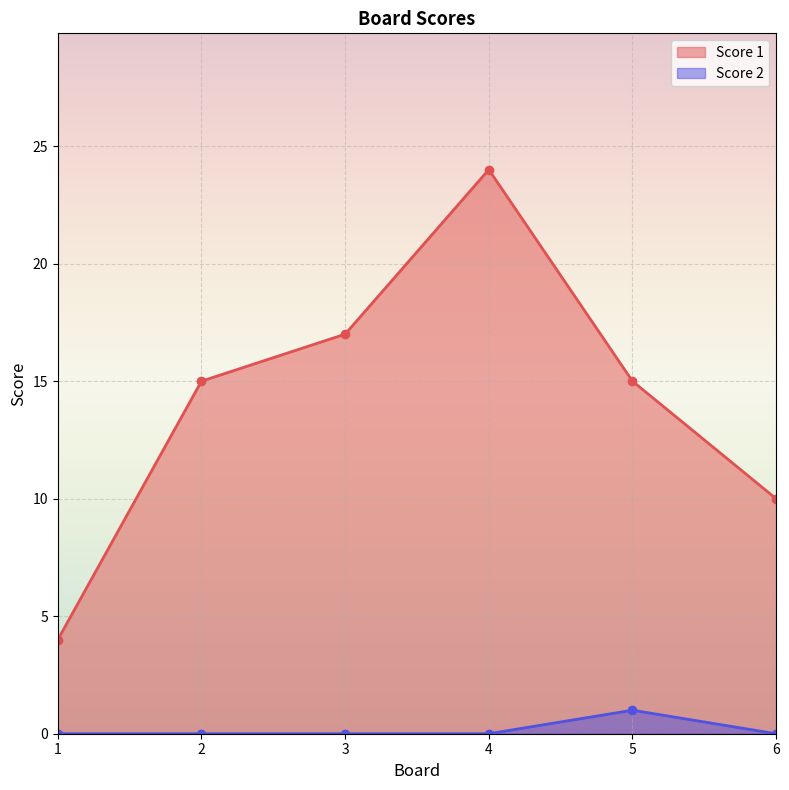

Which series has the largest total across all categories?

Score 1